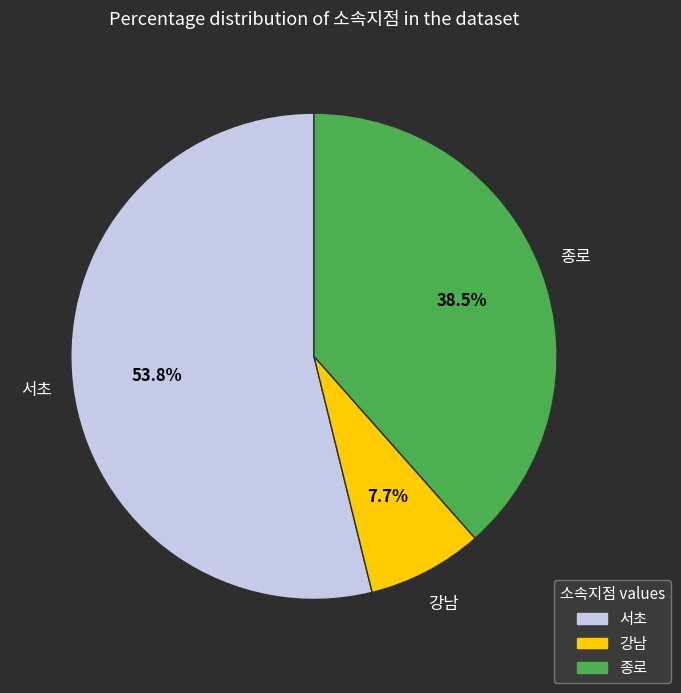

Does any single category account for the majority?

Yes